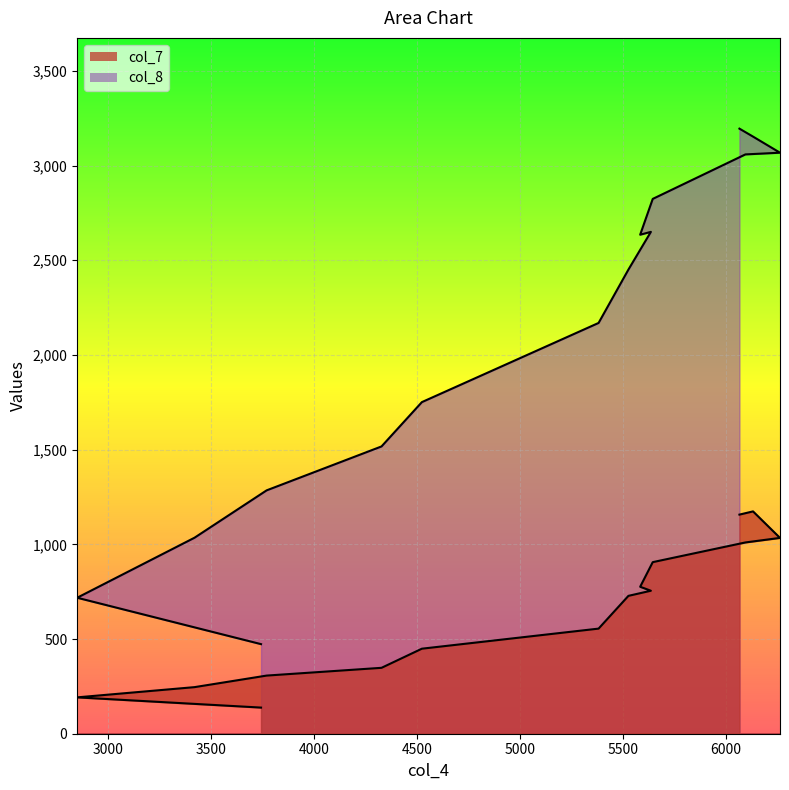

What is the highest value of the col_7 series?

1174